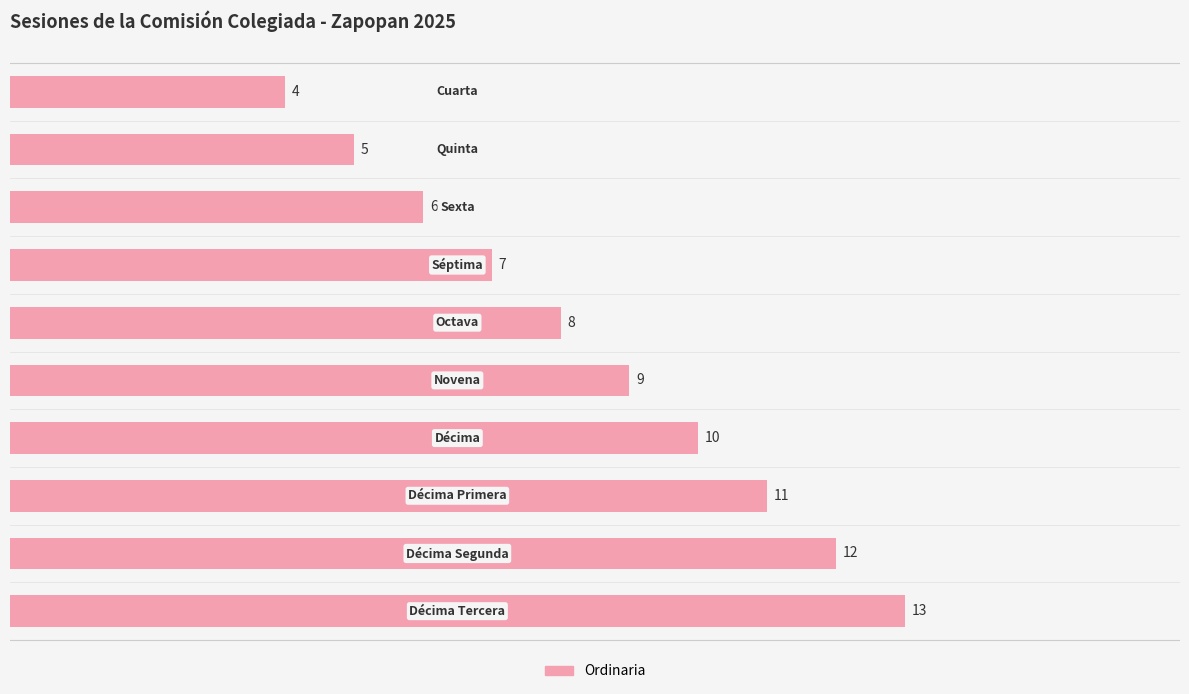

What is the value of the 7th bar from the top?

10